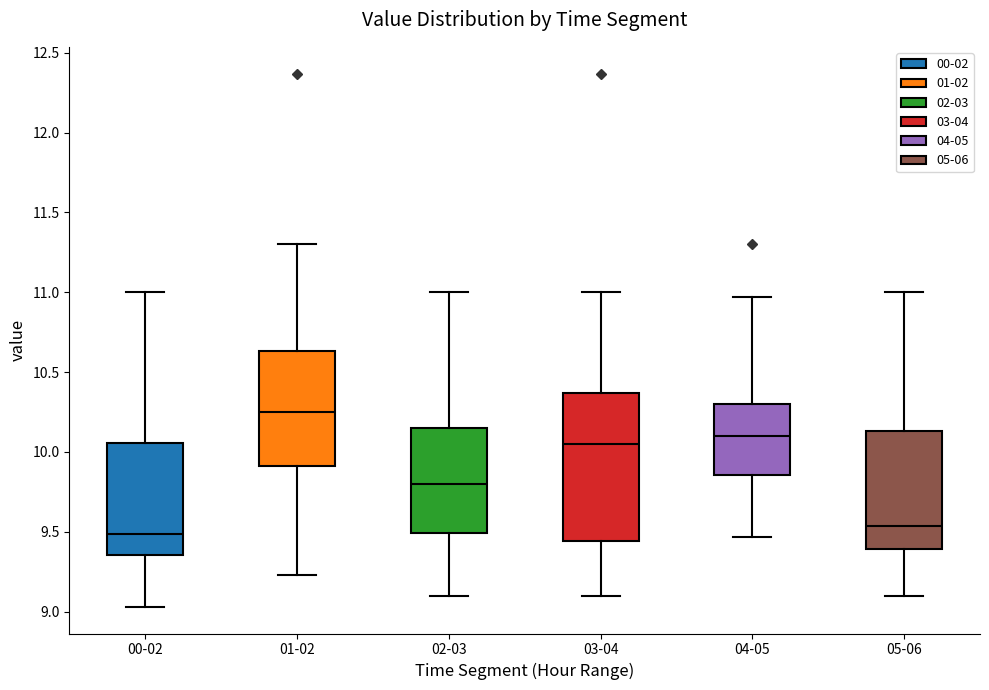

Reading left to right, transcribe this box plot: for each box, give where its median line is, the range the box spans, and where its two whiskers end, as read against the y-axis. The values are not printed on the chart, so give them approximately, as read against the axis.

00-02: median 9.50, box 9.35 to 10.05, whiskers 9.05 to 11.00
01-02: median 10.25, box 9.90 to 10.65, whiskers 9.25 to 11.30
02-03: median 9.80, box 9.50 to 10.15, whiskers 9.10 to 11.00
03-04: median 10.05, box 9.45 to 10.35, whiskers 9.10 to 11.00
04-05: median 10.10, box 9.85 to 10.30, whiskers 9.45 to 10.95
05-06: median 9.55, box 9.40 to 10.15, whiskers 9.10 to 11.00